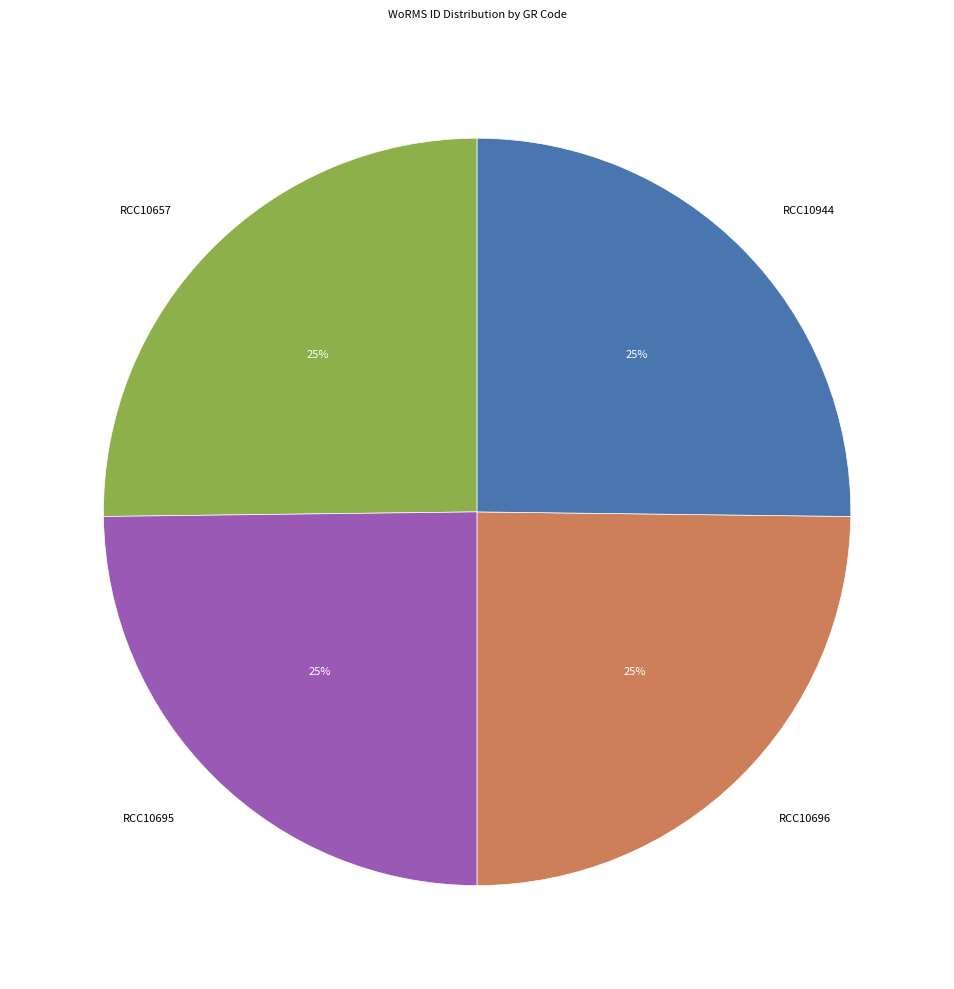

Is there a majority slice in this chart?

No